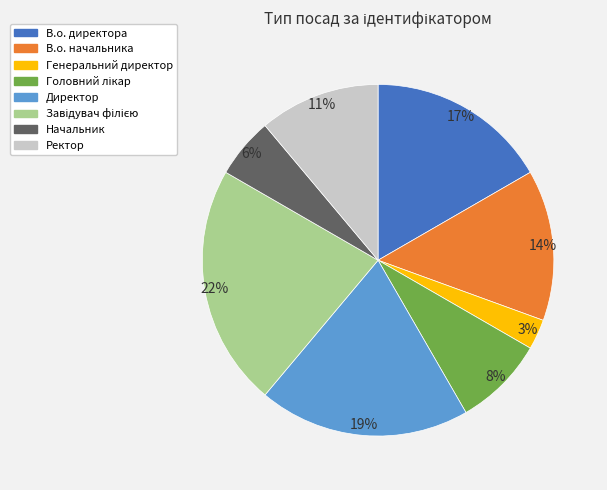

Do В.о. начальника and Директор together represent more than half of the pie?

No